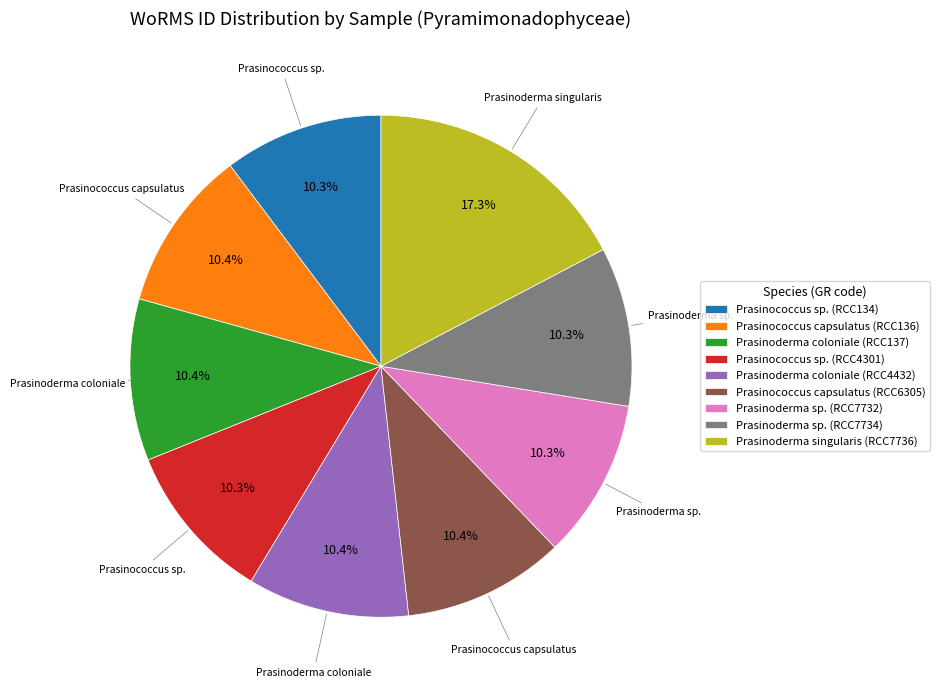

Is it true that Prasinoderma sp. (RCC7732) is 10% of the pie?

True